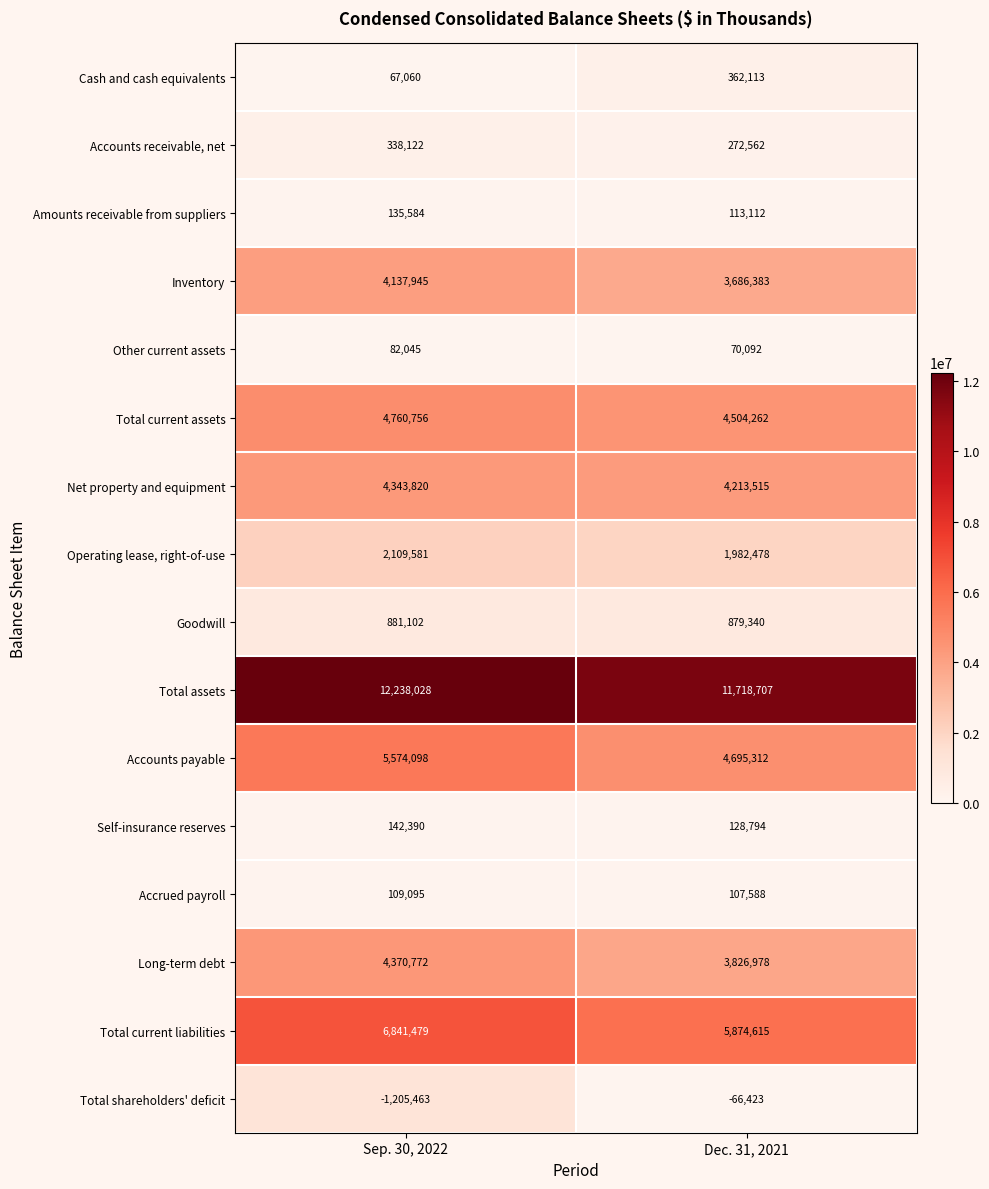

What is the sum of all Net property and equipment values?

8557335